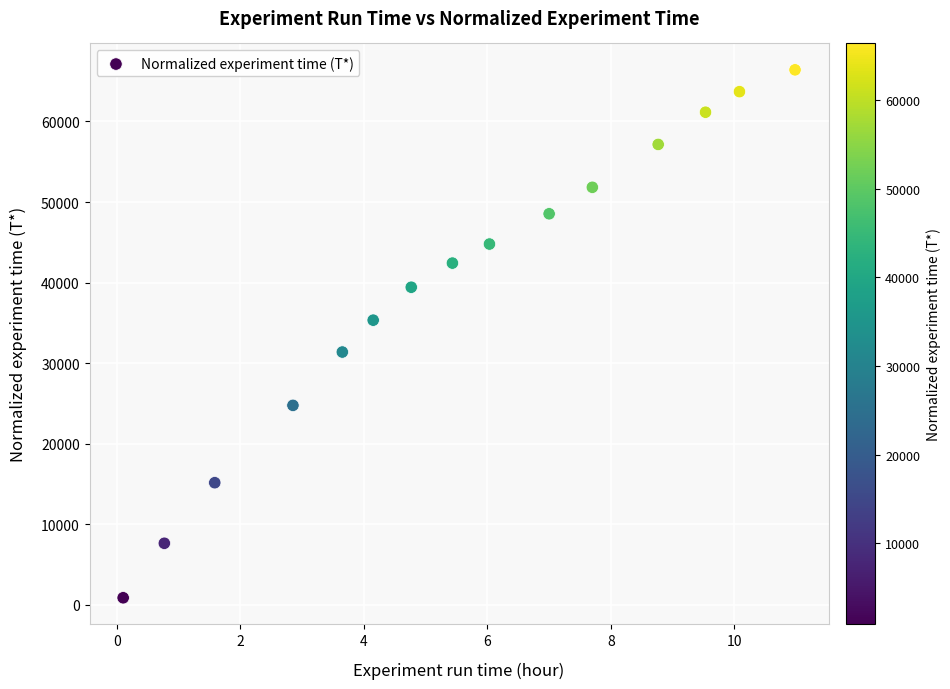

What is the range of Y values (max minus min)?

65514